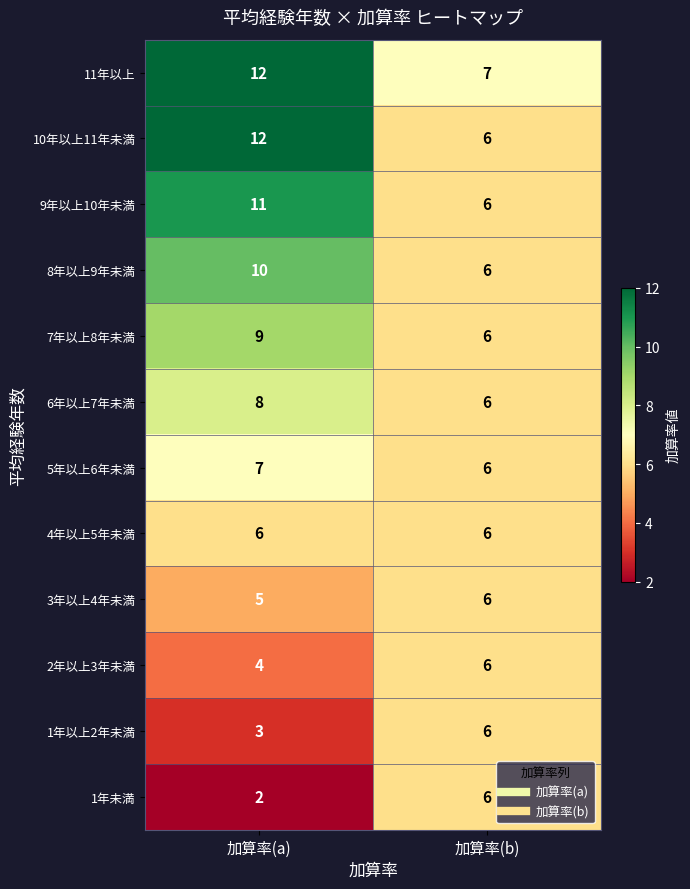

How many series are shown in this chart?

12